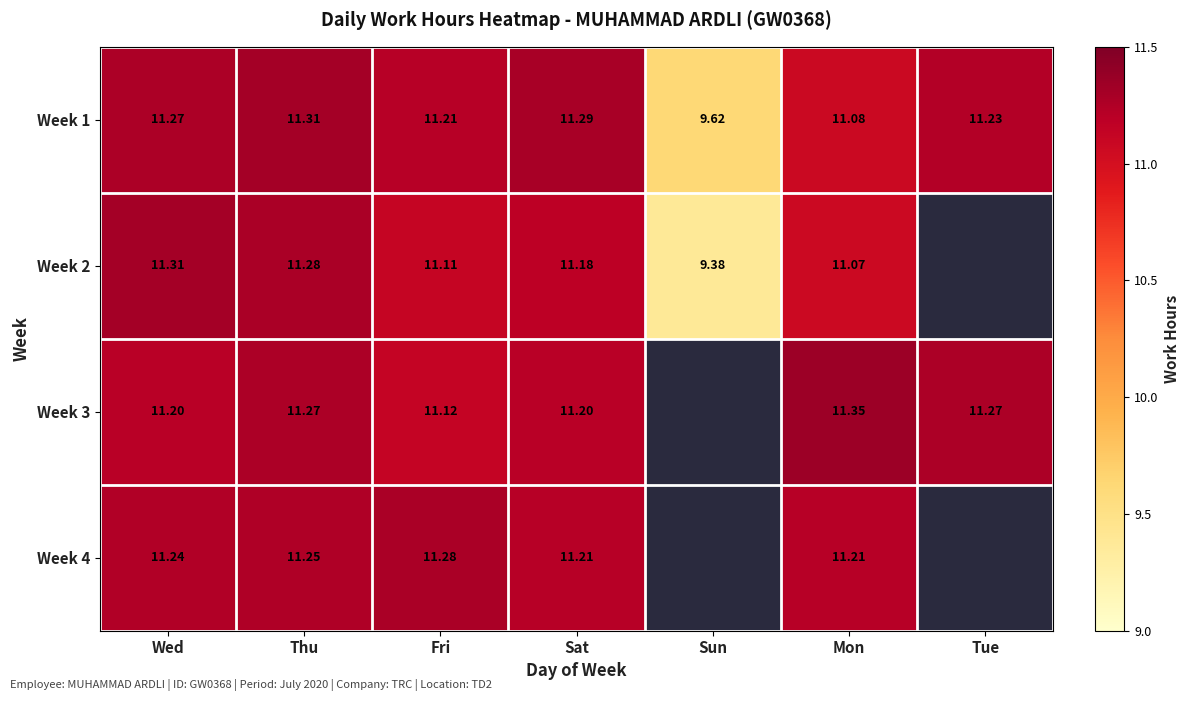

Where is Week 1 nearest to the value 10?

Sun